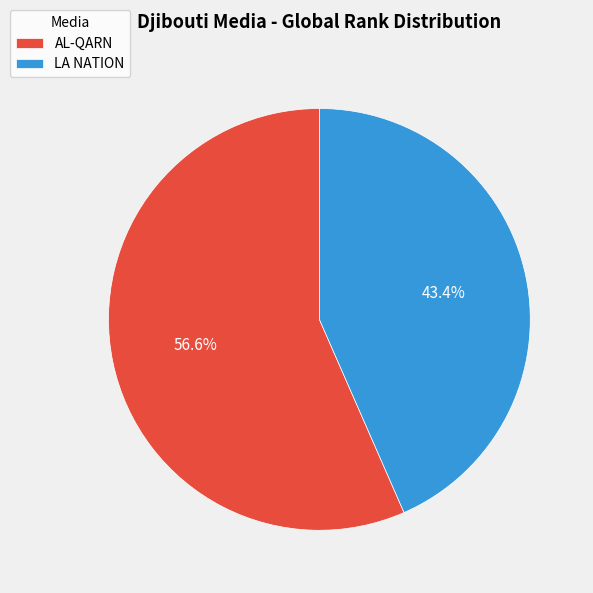

Combined, what portion of the pie is AL-QARN and LA NATION?

100.0%